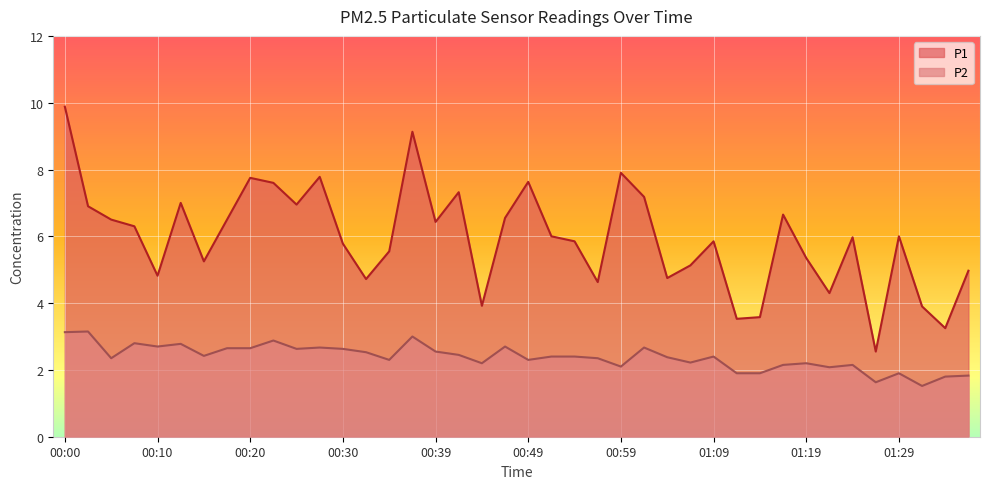

What value does the P1 series have at 01:14?

3.6